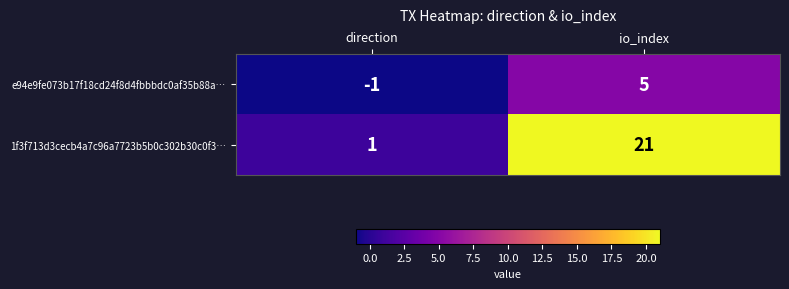

Which series has the largest range (max minus min)?

1f3f713d3cecb4a7c96a7723b5b0c302b30c0f3…